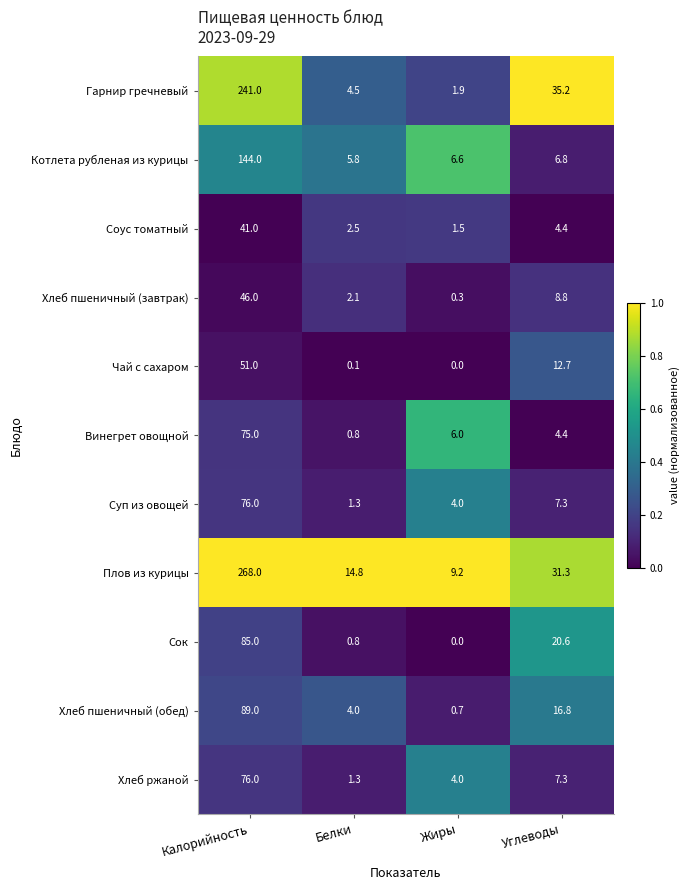

What is the sum of the Хлеб пшеничный (завтрак) values at Жиры and Белки?

2.4